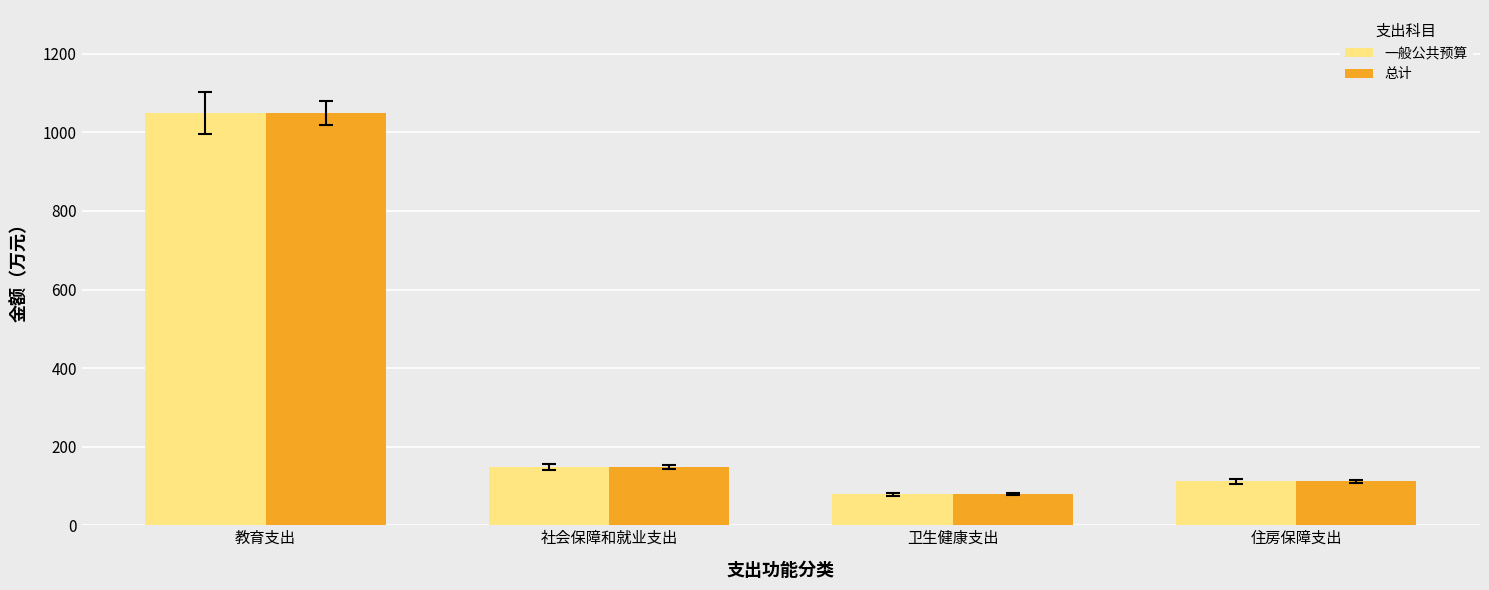

What is the highest value of the 总计 series?

1049.3